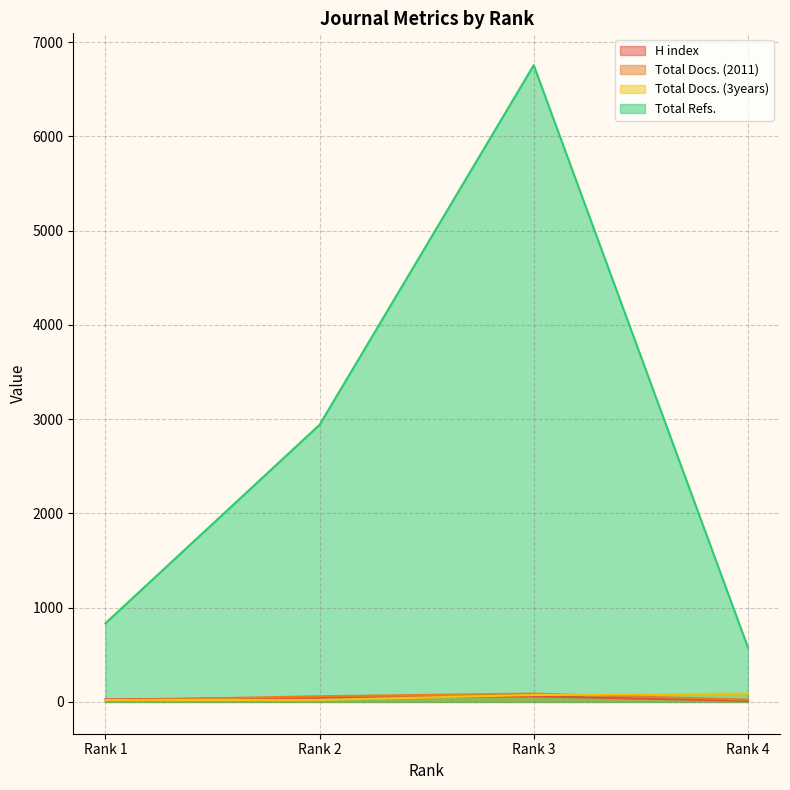

Between Rank 1 and Rank 2, which series saw the biggest shift?

Total Refs.